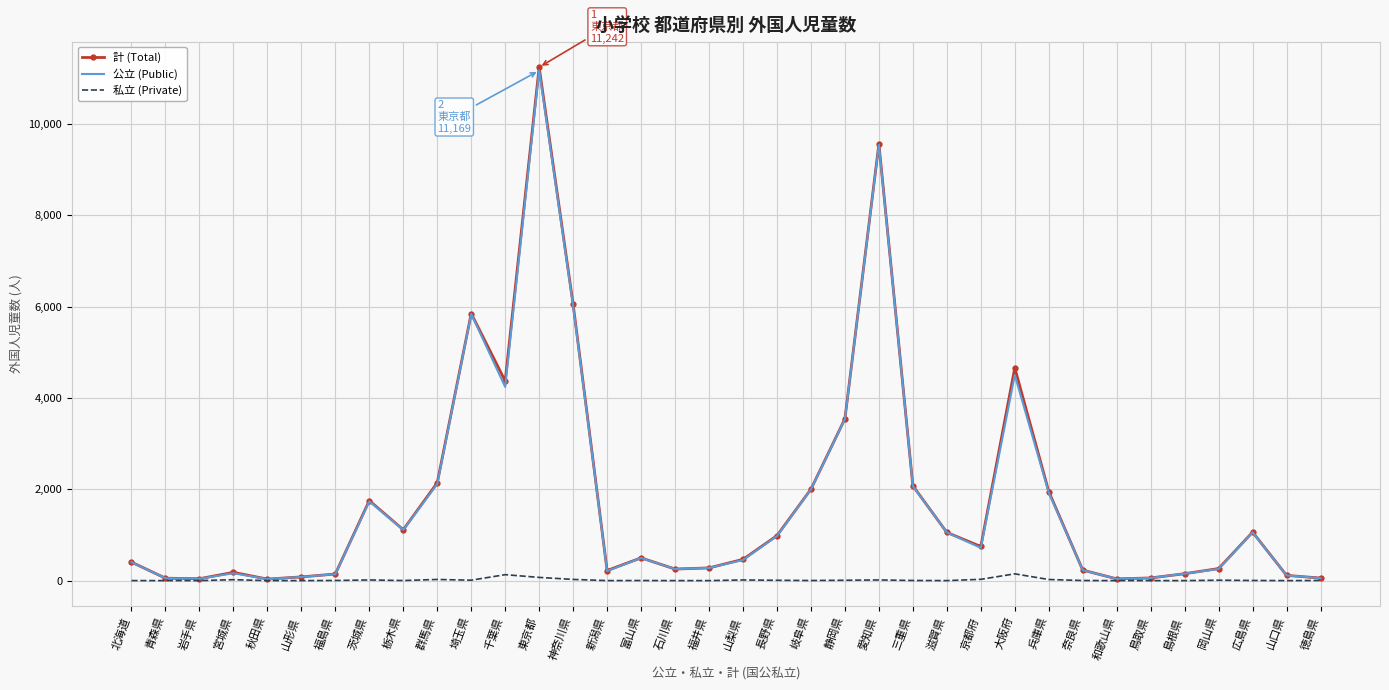

The 公立 (Public) series shows 5840 at 埼玉県. True or false?

True